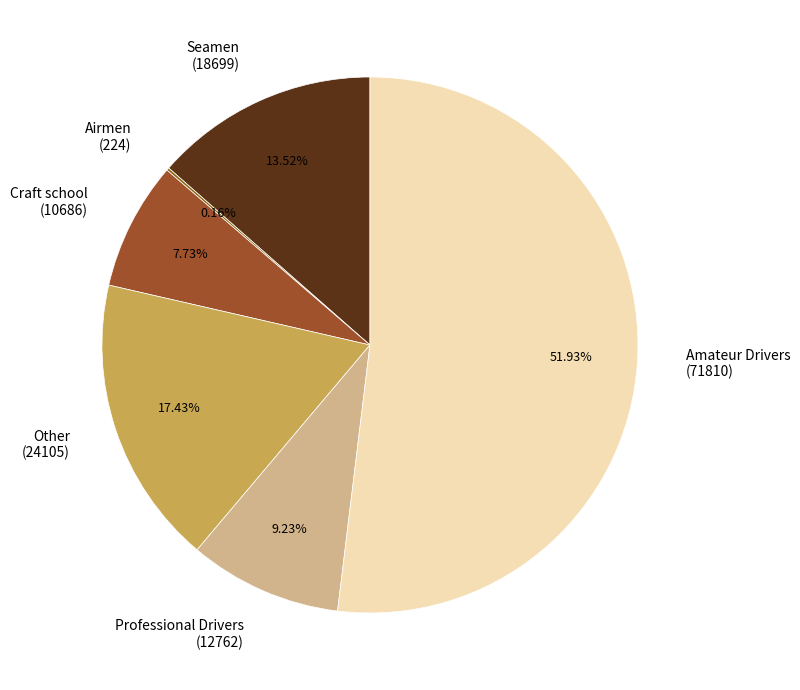

To the nearest percent, what is the difference between the largest and smallest slice percentages?

52%